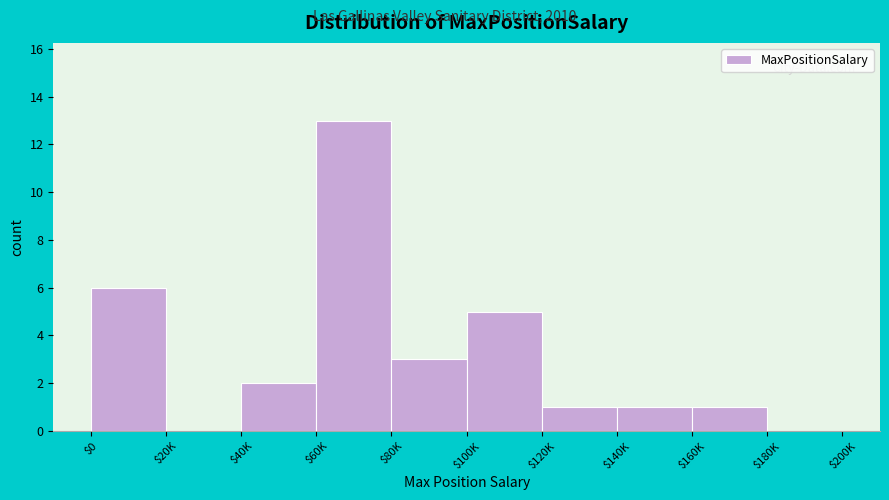

Read the value at $60K, to the nearest 10.

10